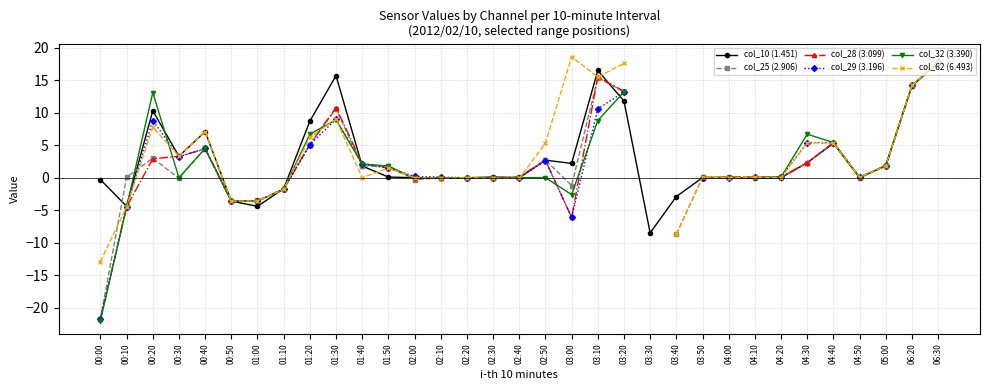

Which label corresponds to the largest value in the chart?

03:00